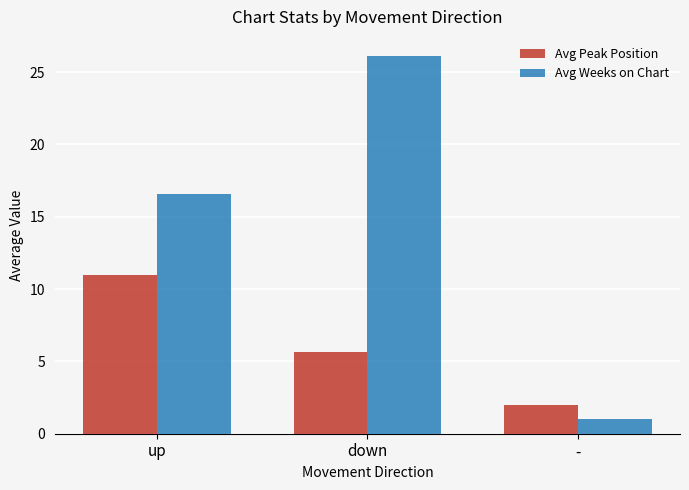

Count the Avg Peak Position values in the range 2 to 11.

3